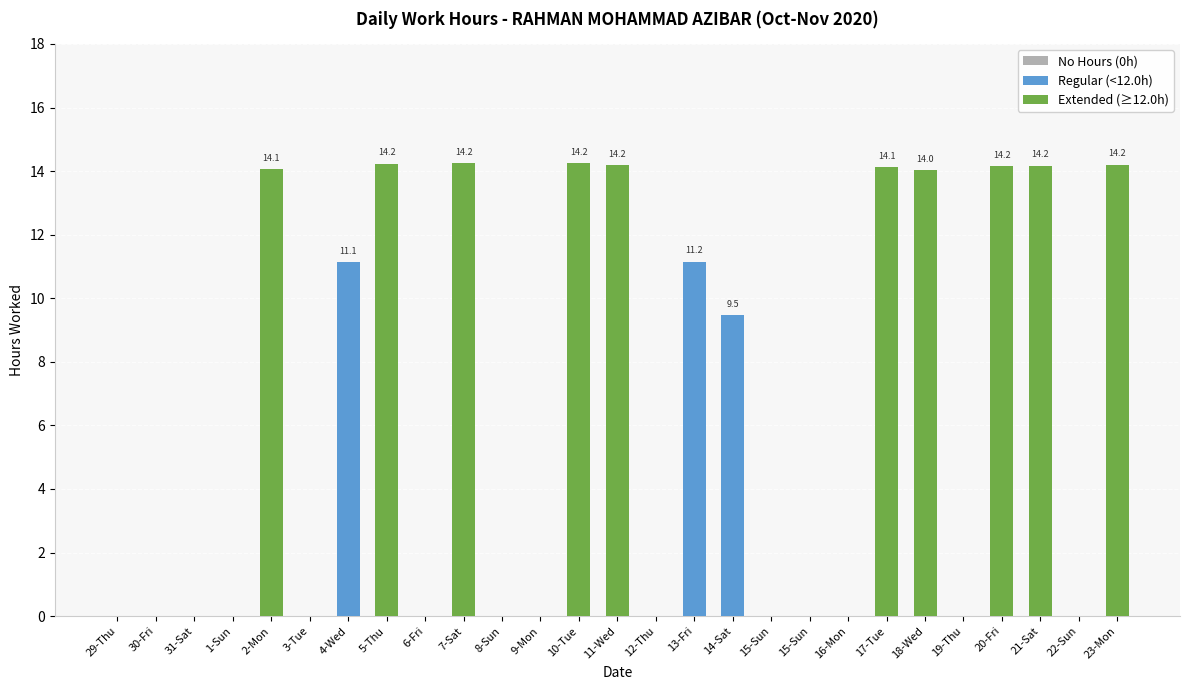

What is the difference between the maximum and minimum values?

14.2